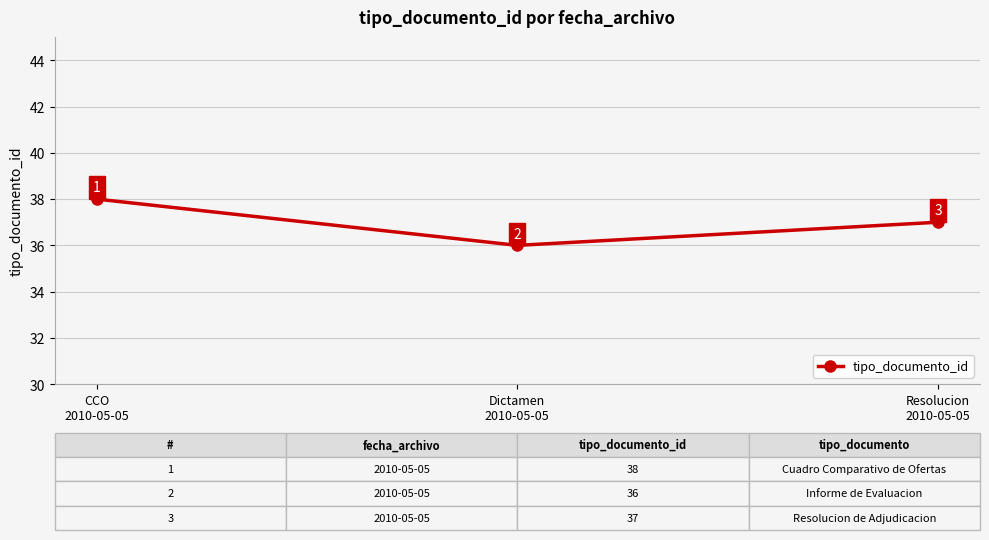

What is the difference between the maximum and minimum values?

2